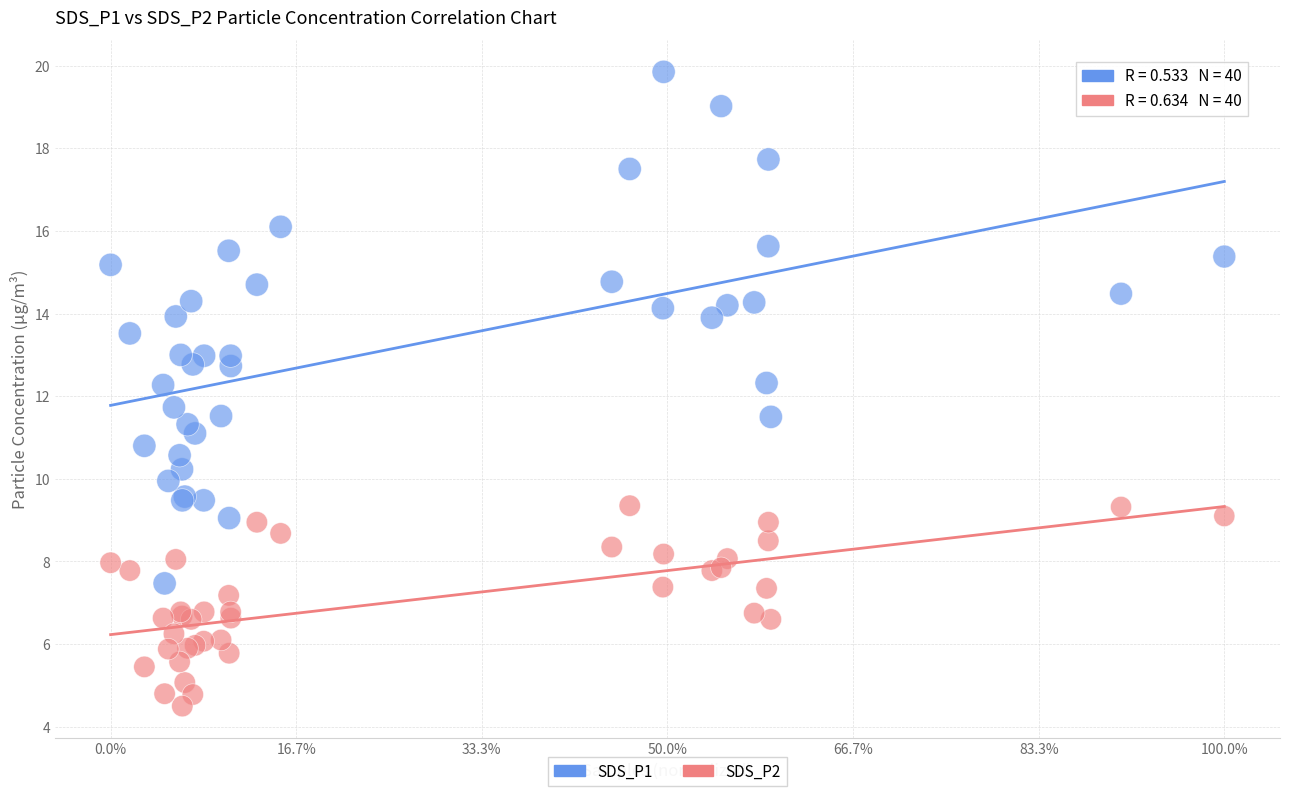

Which series has the largest Y range (max minus min)?

SDS_P1